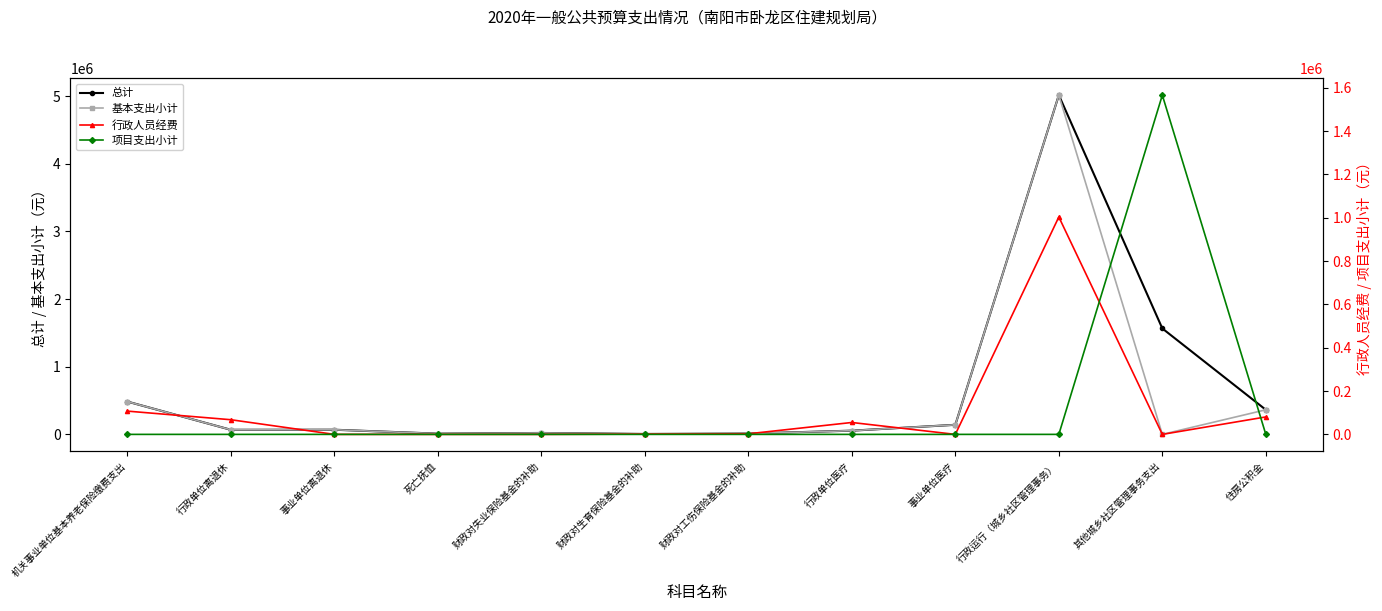

Reading left to right, what are all the values shown in this chart?

总计: 484629.0	67627.7	68718.1	10656.0	20952.6	6057.9	12115.7	54919.7	141478.1	5013963.5	1565584.5	363471.7
基本支出小计: 484629.0	67627.7	68718.1	10656.0	20952.6	6057.9	12115.7	54919.7	141478.1	5013963.5	0.0	363471.7
行政人员经费: 107353.9	67627.7	0.0	0.0	0.0	1341.9	2683.8	54919.7	0.0	1003226.8	0.0	80515.4
项目支出小计: 0.0	0.0	0.0	0.0	0.0	0.0	0.0	0.0	0.0	0.0	1565584.5	0.0